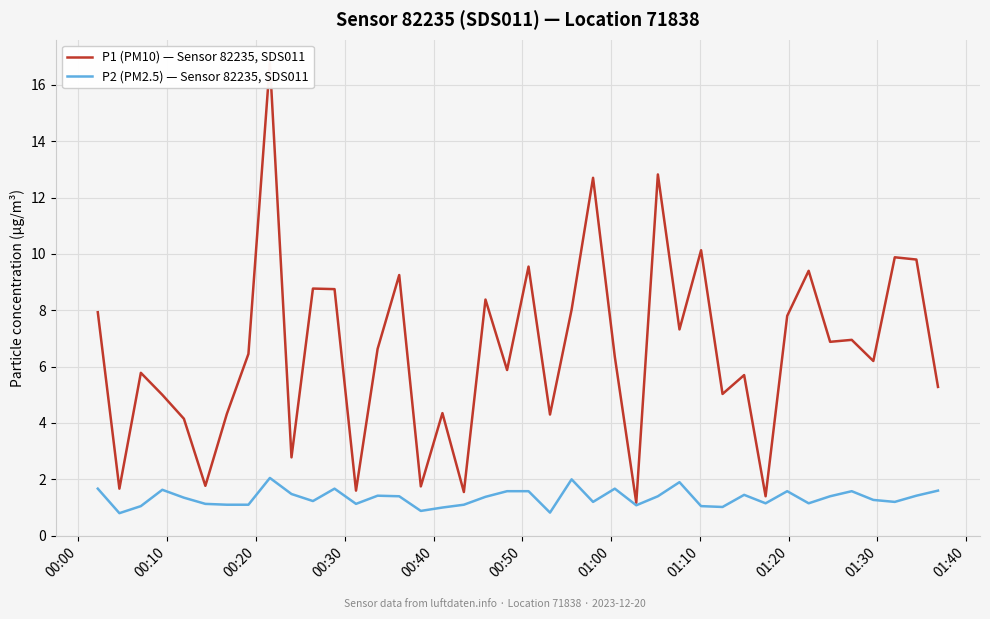

What is the minimum value for P2 (PM2.5) — Sensor 82235, SDS011?

0.8